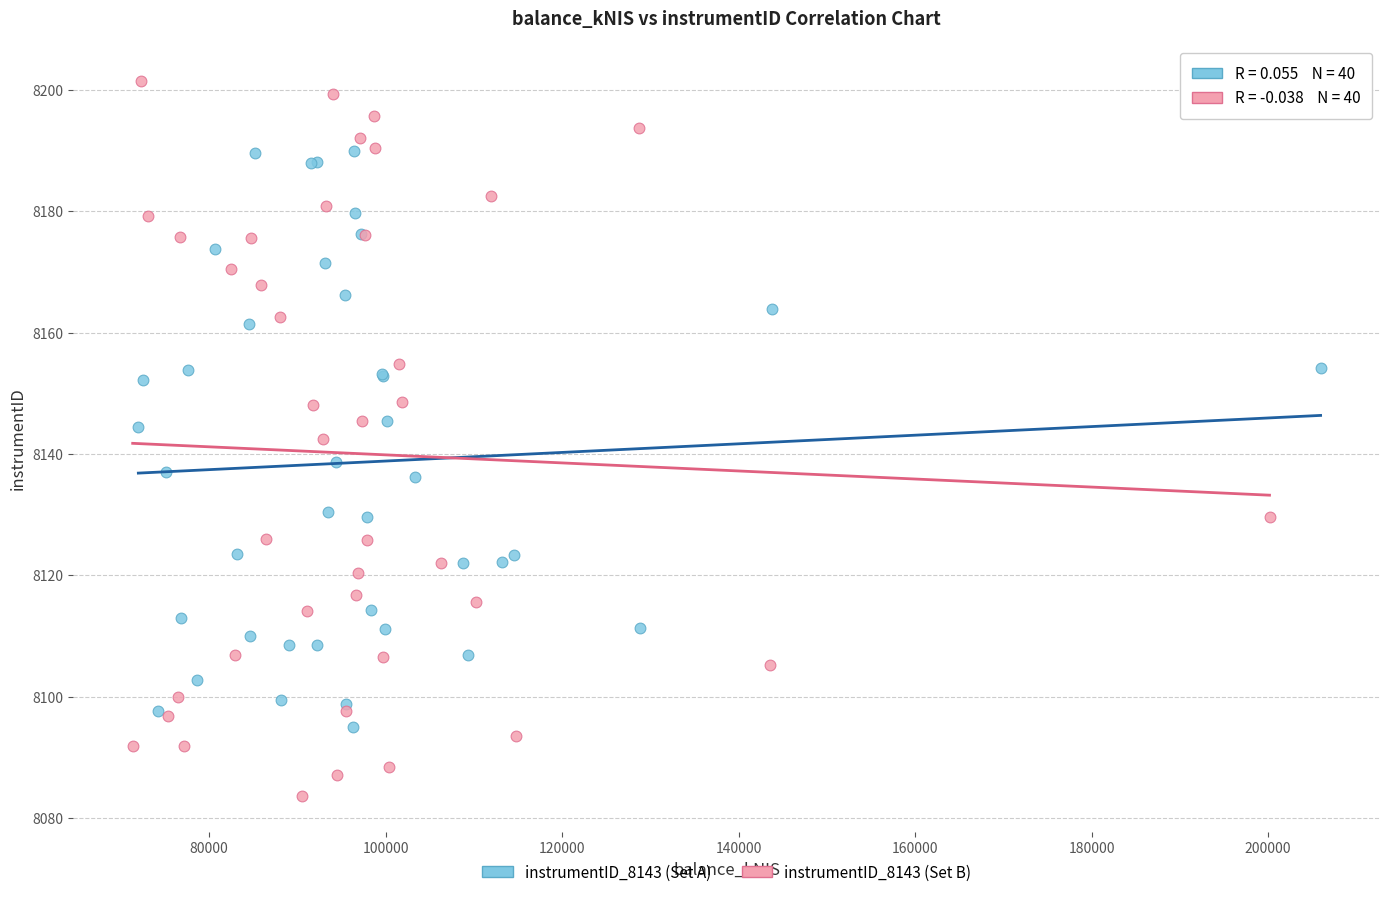

Which series has the widest spread of Y values?

instrumentID_8143 (Set B)